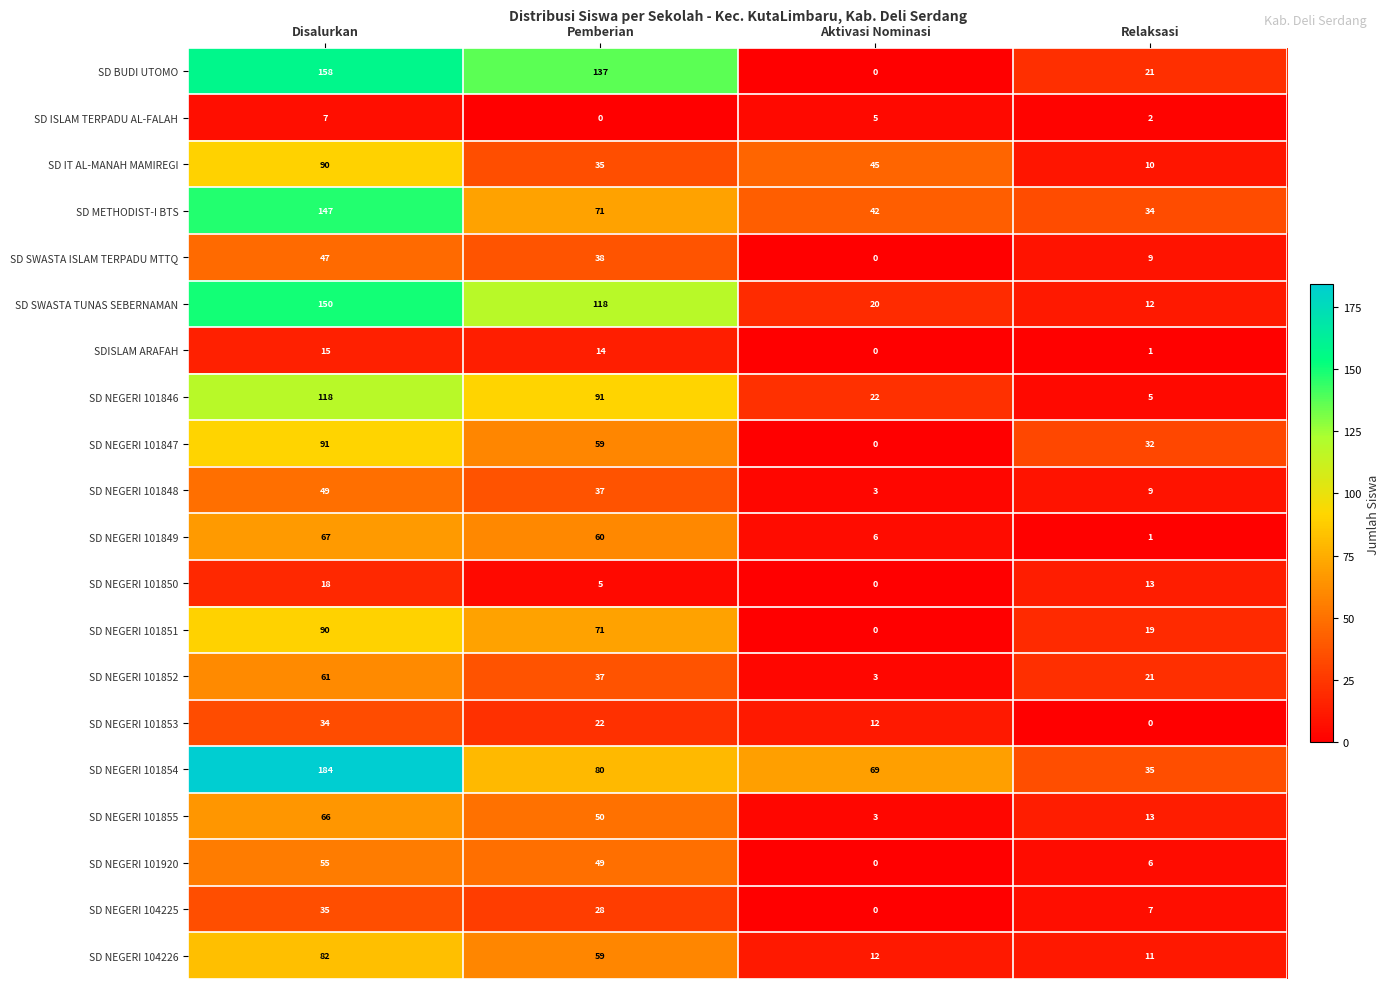

List the labels in order of SD SWASTA ISLAM TERPADU MTTQ value, largest first.

Disalurkan, Pemberian, Relaksasi, Aktivasi Nominasi